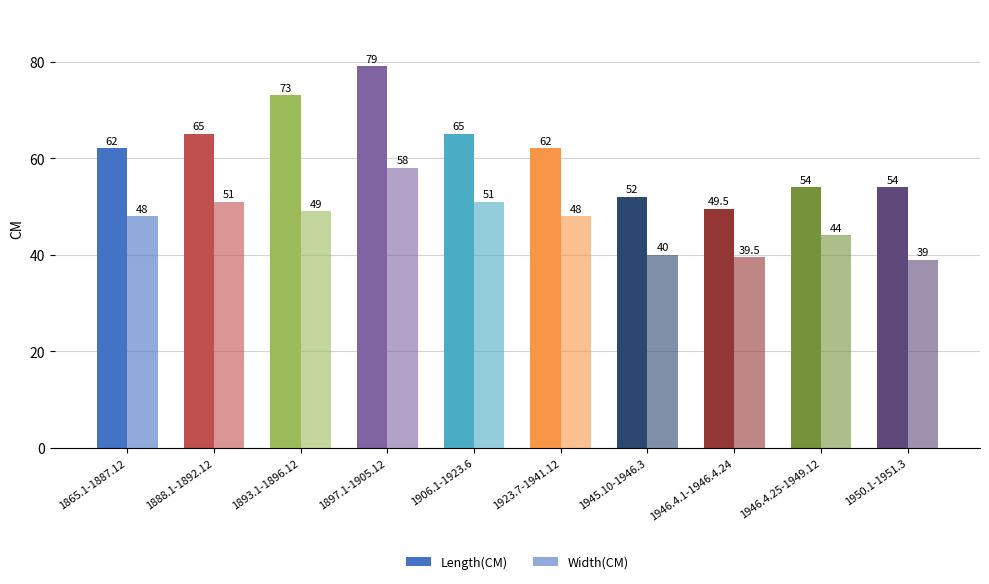

How many data points in Width(CM) are less than 48?

4